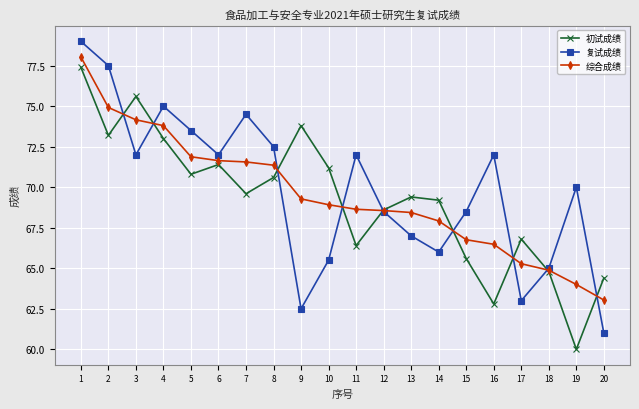

Where is the first local minimum for 初试成绩?

2